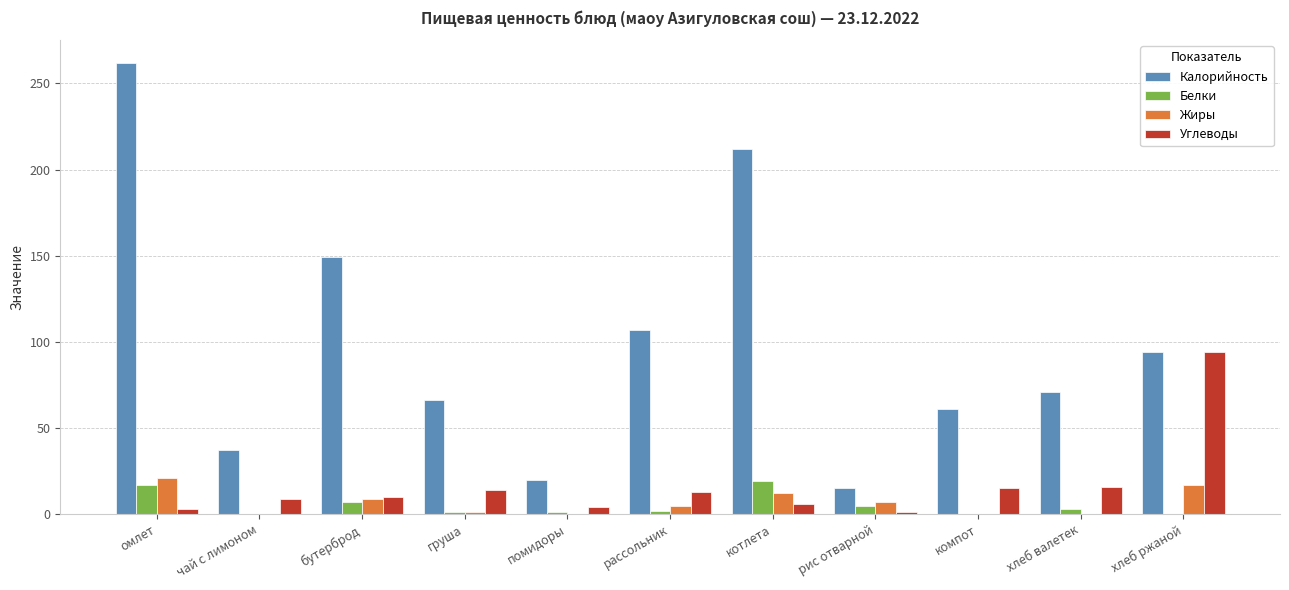

Which label corresponds to the largest value in the chart?

омлет